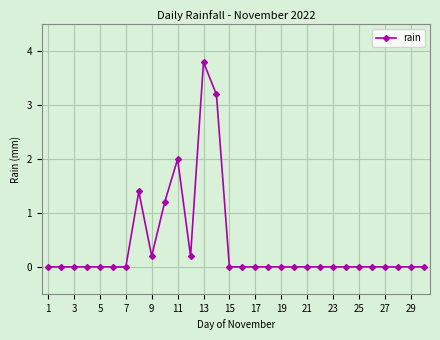

What is the sum of all values?

12.0